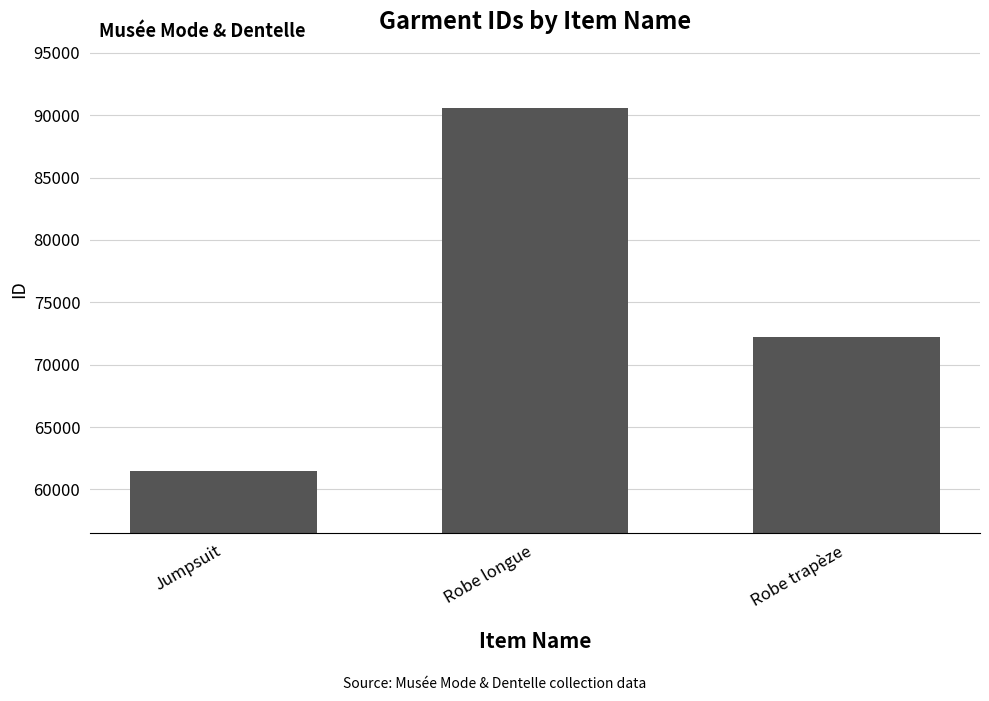

How many values are between 61484 and 90580?

3